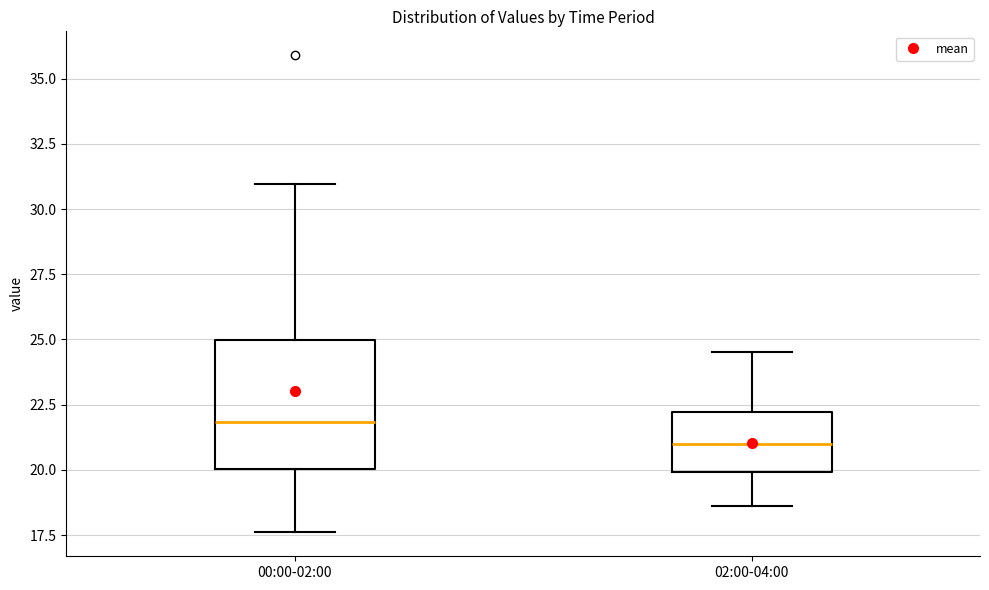

Which box's median line is the highest?

00:00-02:00